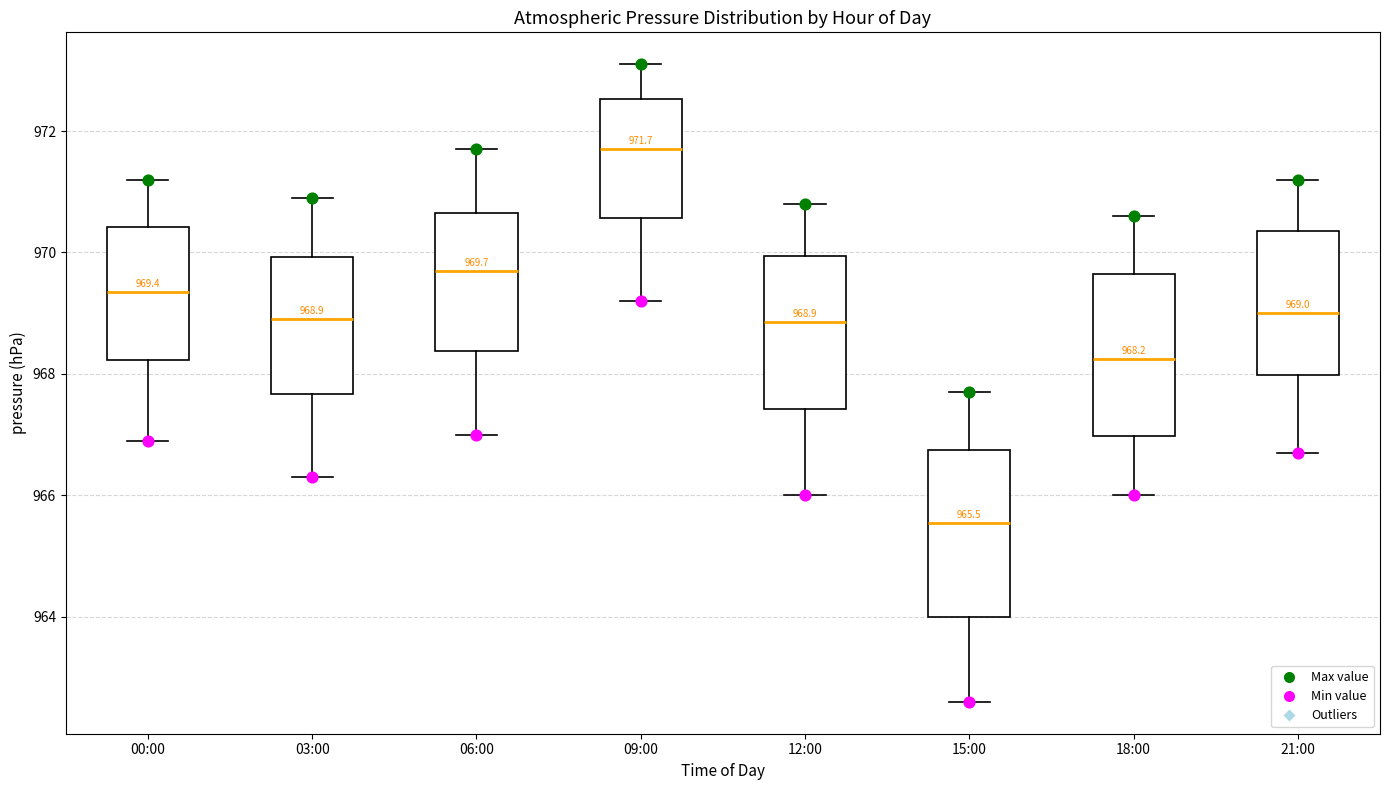

Which box's median line is the lowest?

15:00